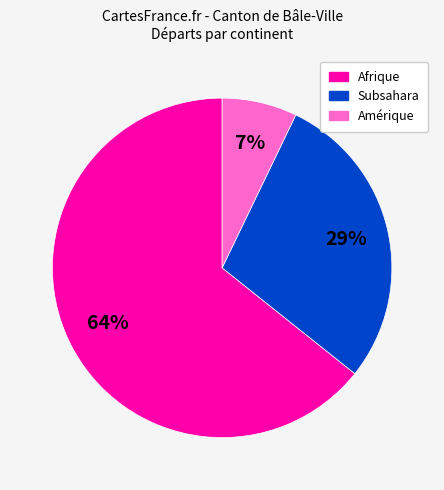

To the nearest percent, what is the average slice percentage?

33%